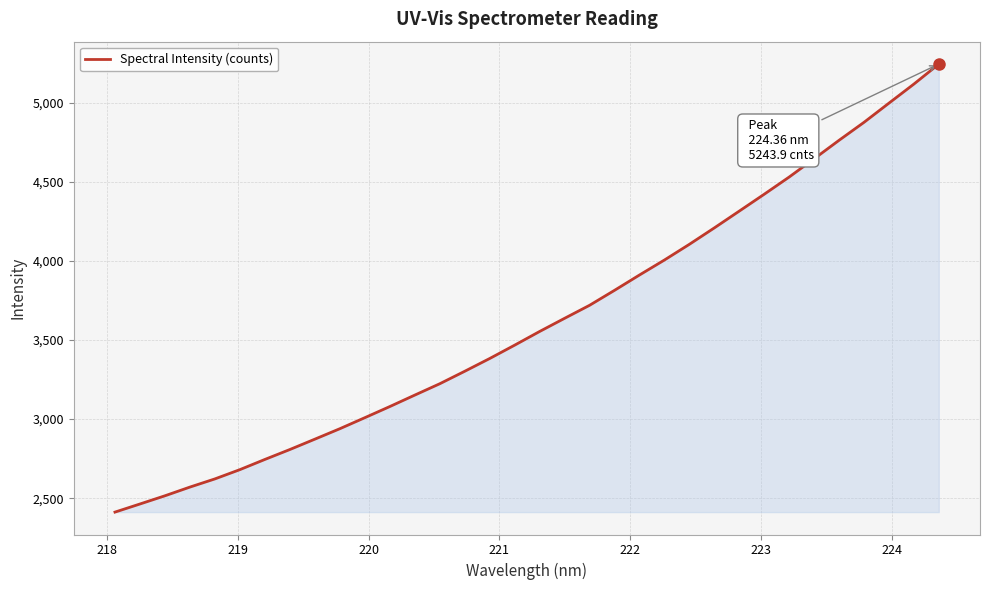

Does the chart display data point markers on the line(s)?

No